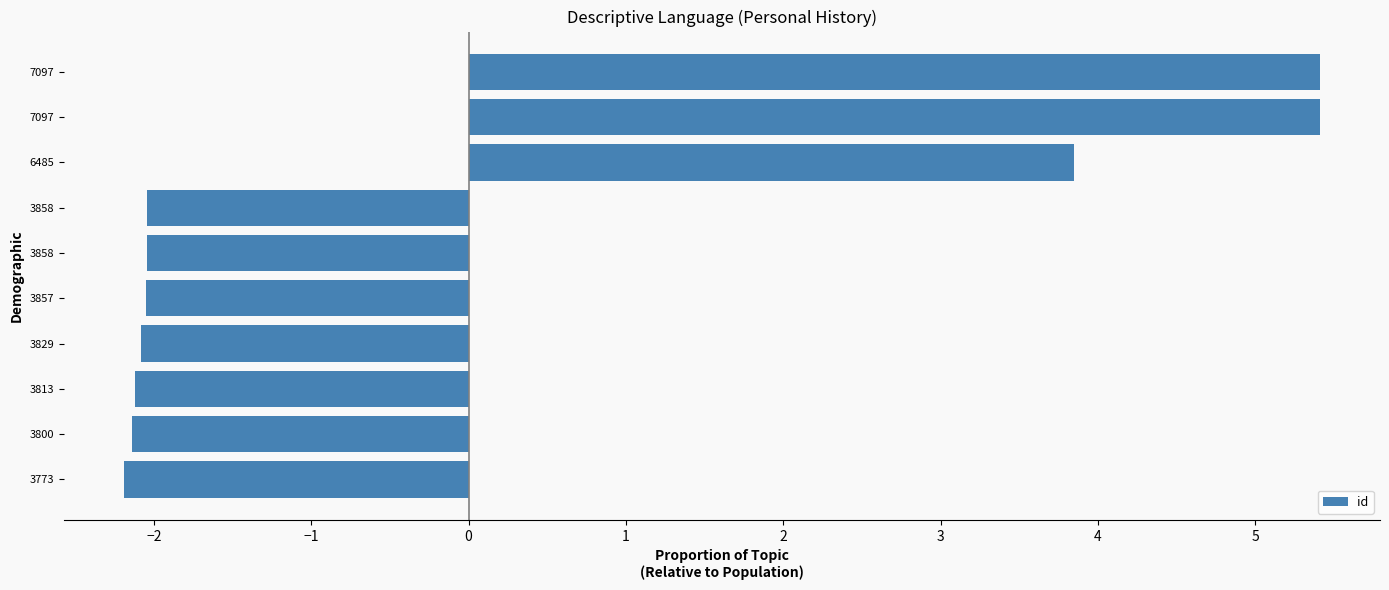

How many bars are there in total?

10